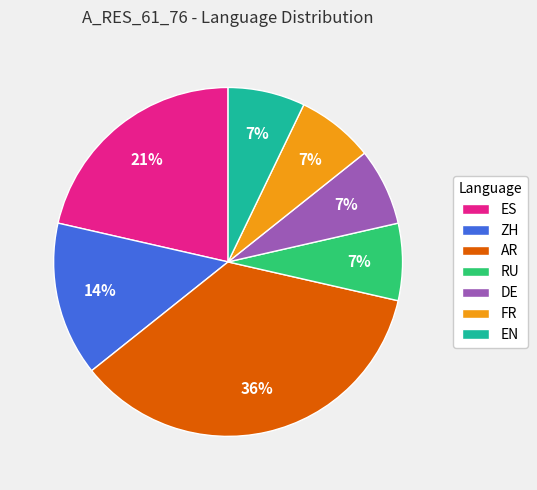

To the nearest percent, what portion does AR represent?

36%